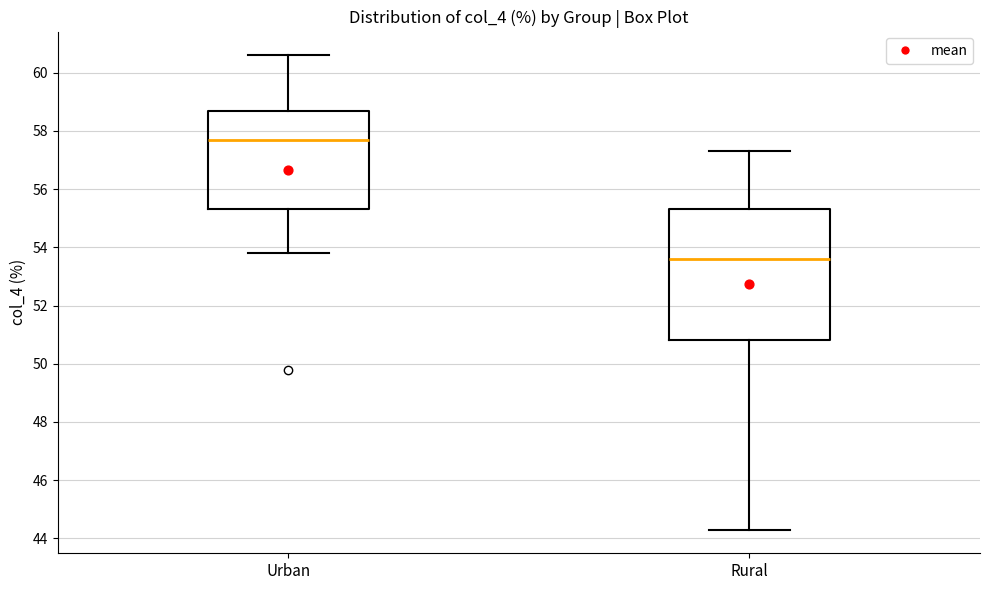

Comparing the boxes themselves (not the whiskers), which one is the tallest?

Rural